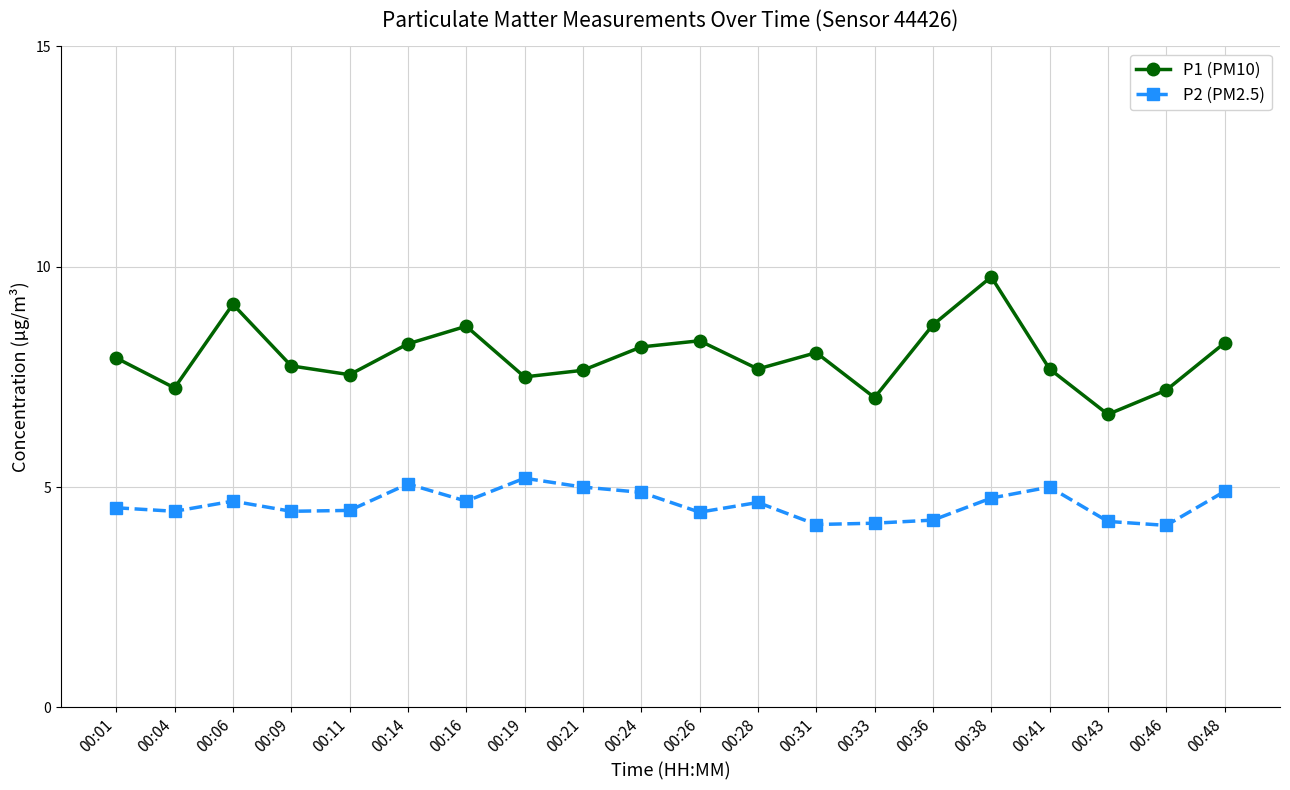

What is the difference between the maximum and minimum values in the P1 (PM10) series?

3.1